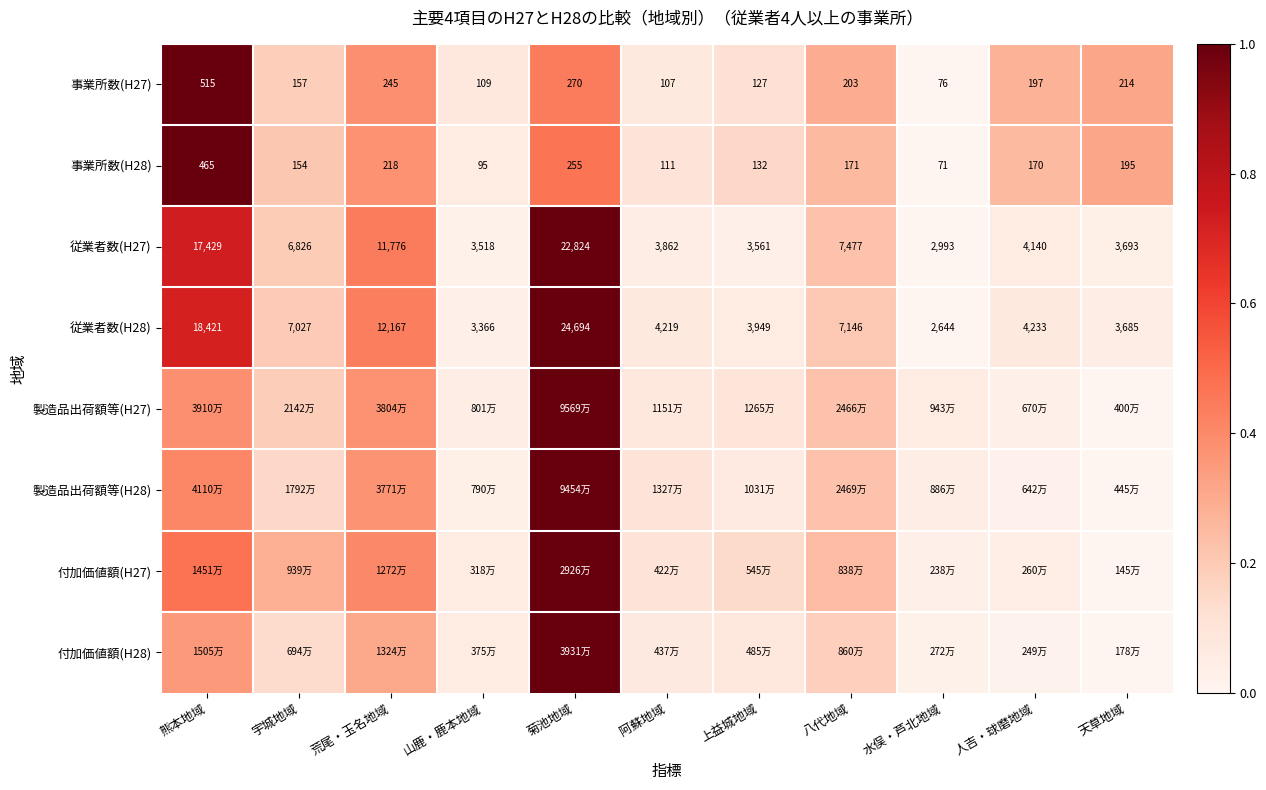

At how many categories does at least one series exceed 0?

11